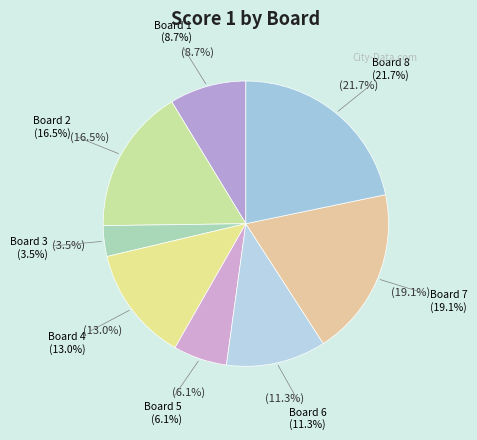

Does Board 6 account for over 50% of the chart?

No